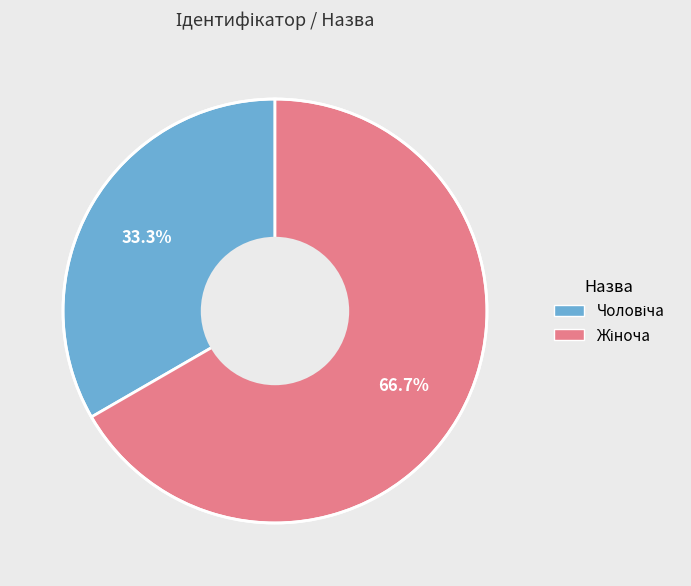

Does any single category account for the majority?

Yes